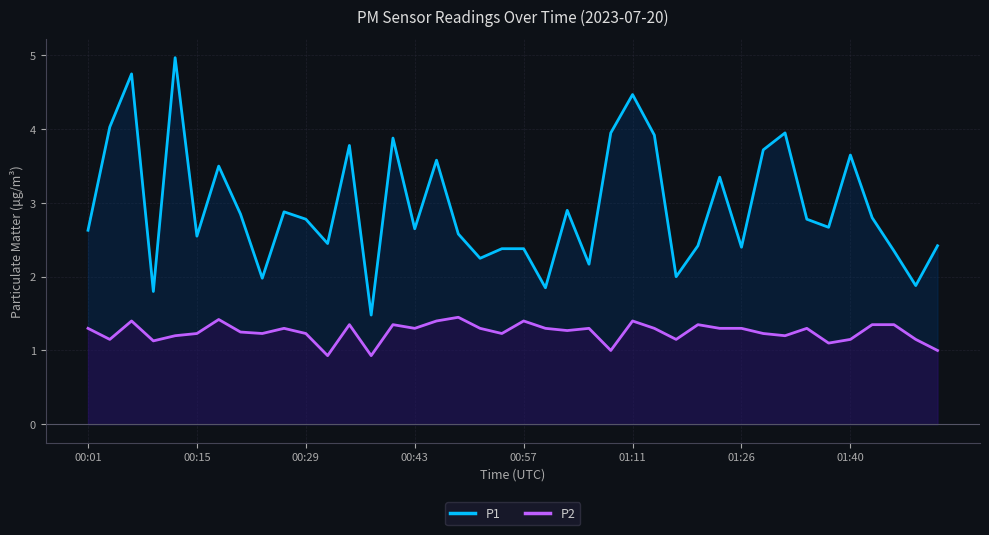

Rank the series by their maximum value, from highest to lowest.

P1, P2